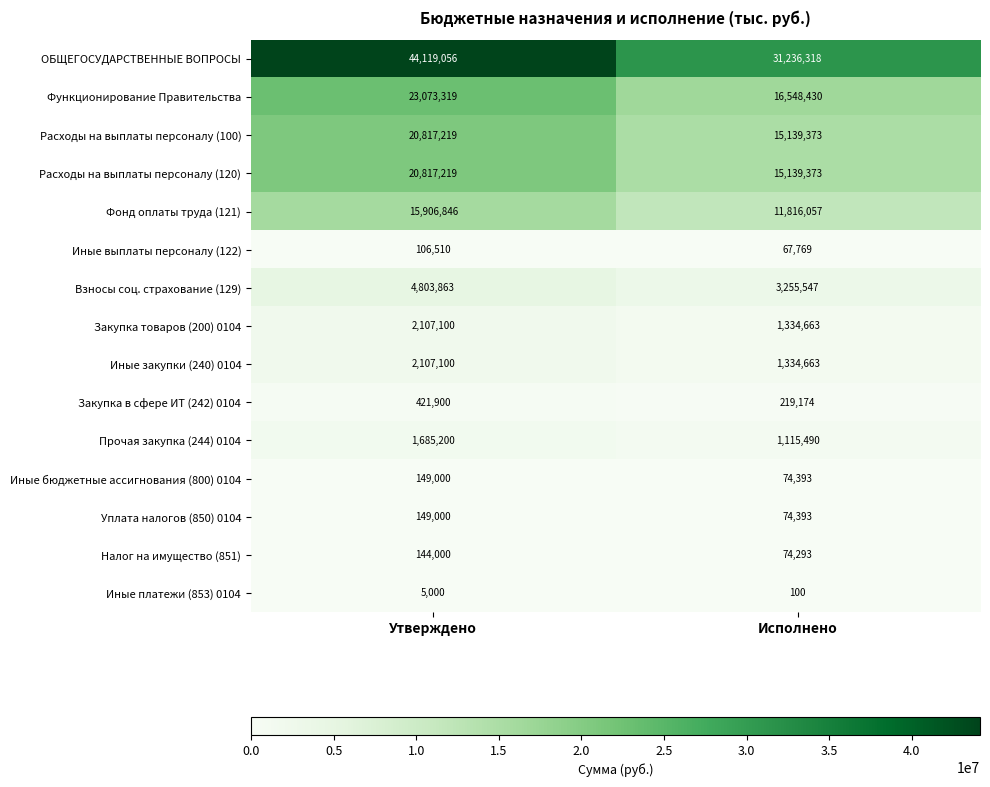

Rank the categories by Иные выплаты персоналу (122) value from lowest to highest.

Исполнено, Утверждено